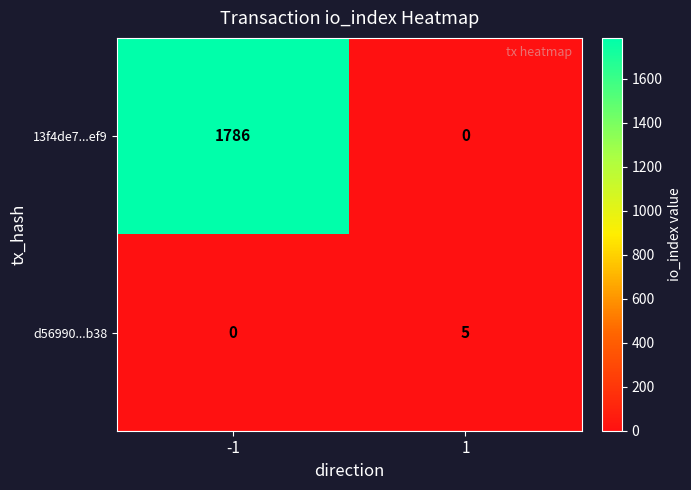

At how many categories does at least one series exceed 49?

1